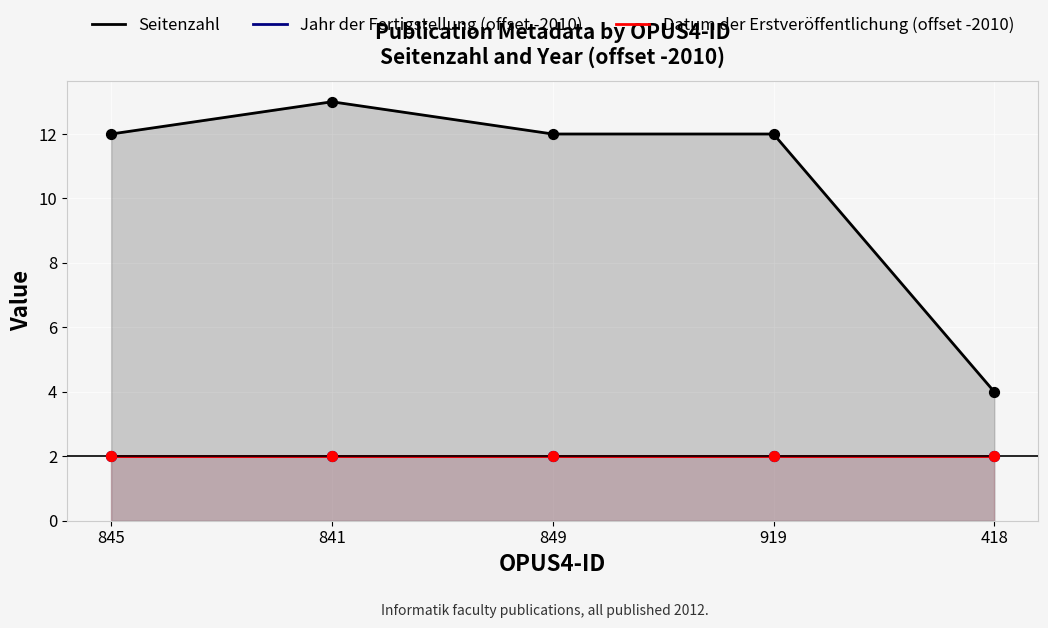

What are all the series names shown in the legend?

Seitenzahl, Jahr der Fertigstellung (offset -2010), Datum der Erstveröffentlichung (offset -2010)